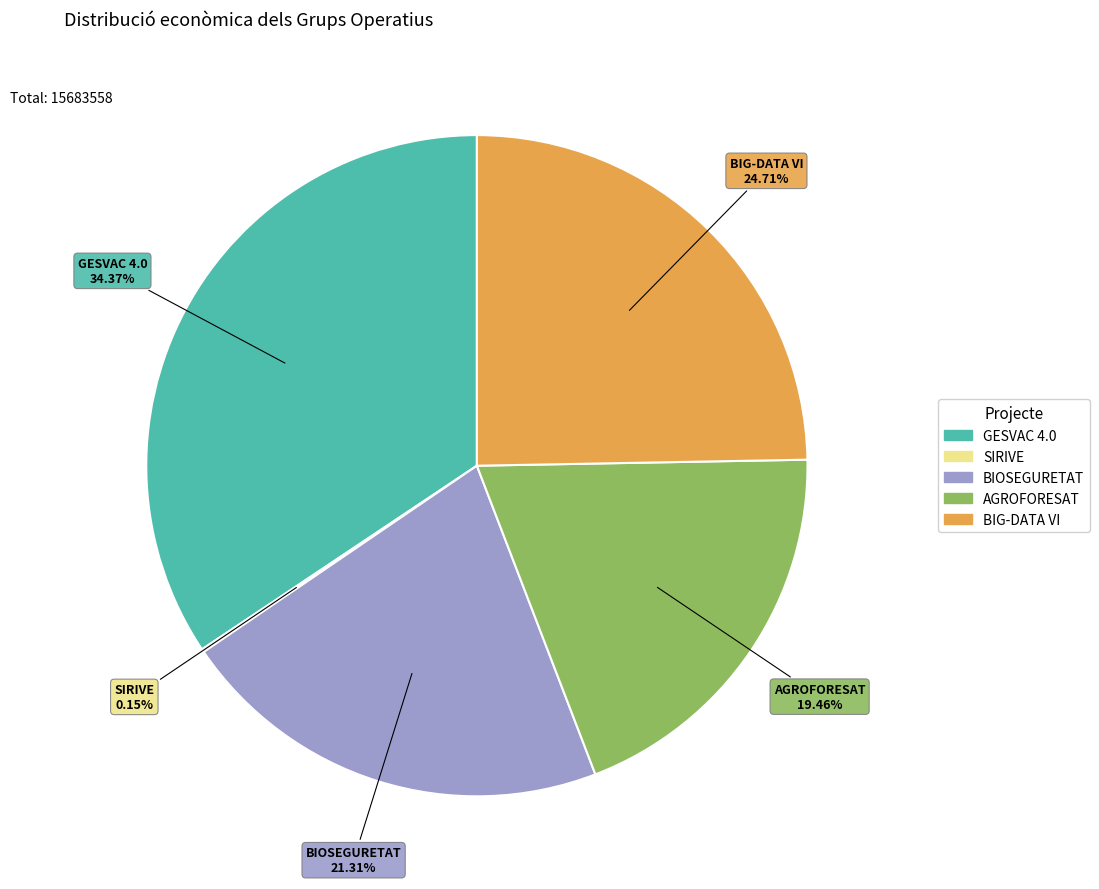

Is there any slice that represents more than half of the pie?

No